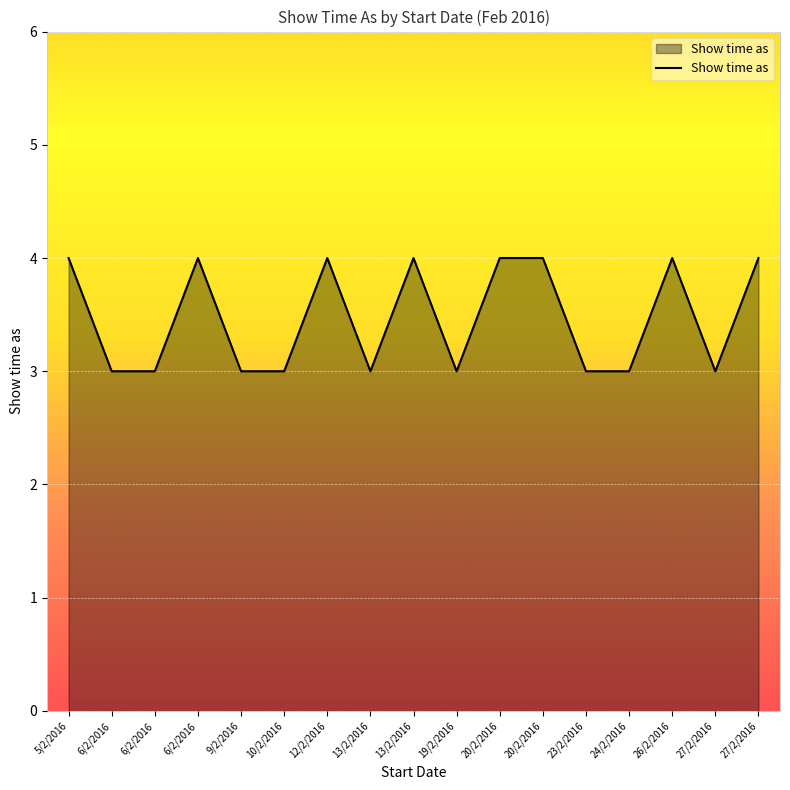

What is the sum of all values?

59